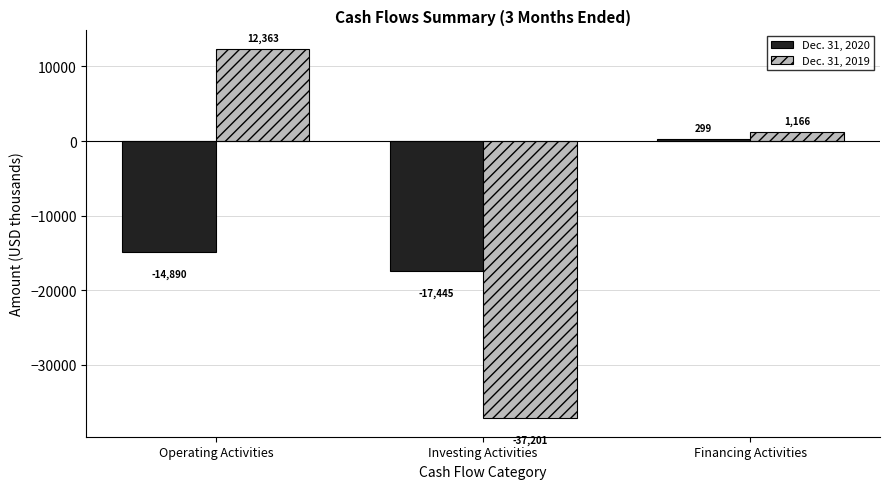

Which category has the highest value in the Dec. 31, 2019 series?

Operating Activities